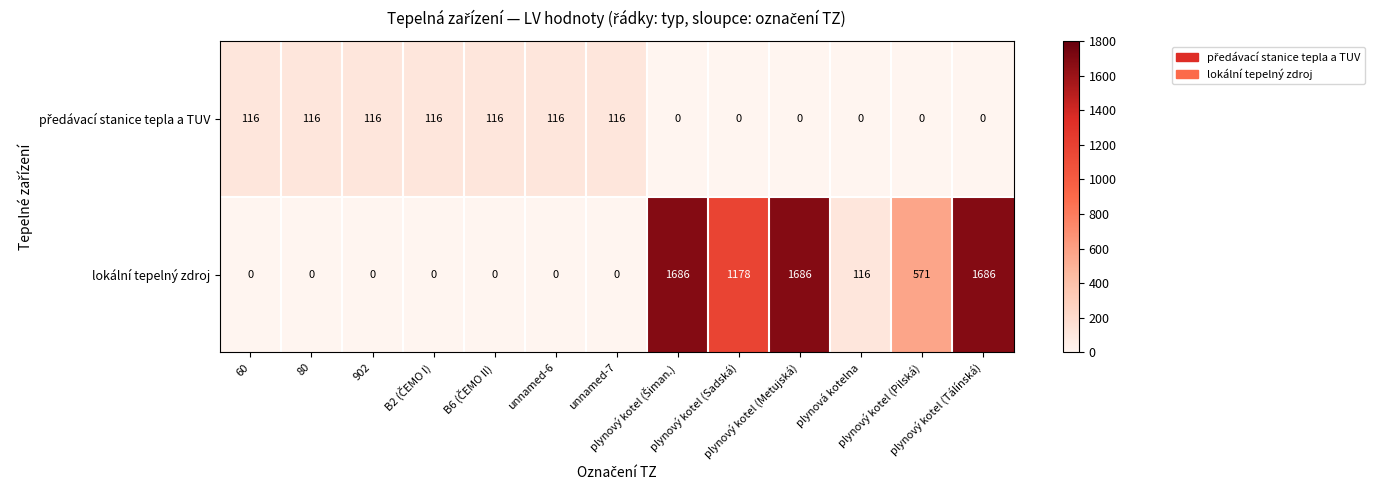

What is the difference between the highest and lowest values at 902?

116